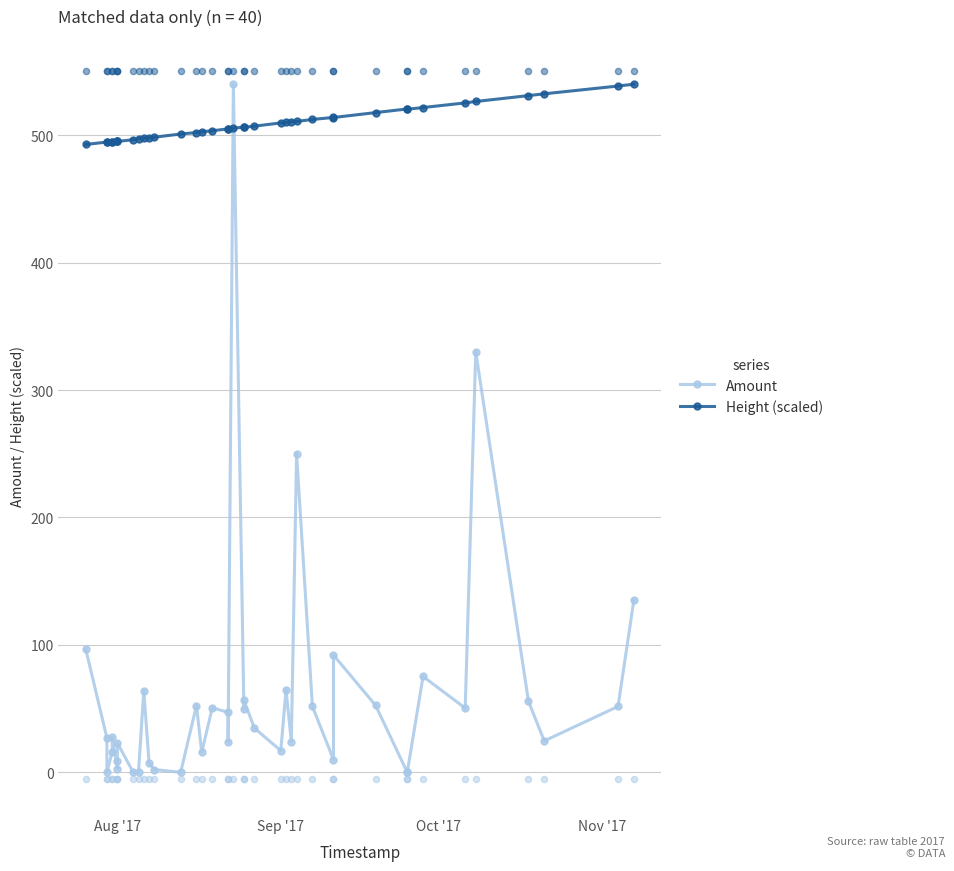

What are all the series names shown in the legend?

Amount, Height (scaled)